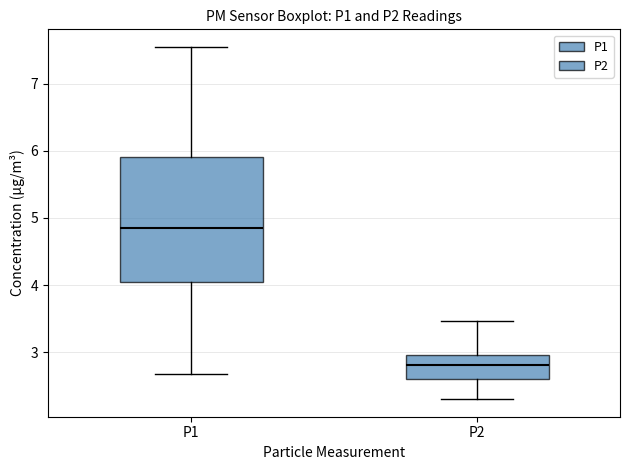

Where is the lower edge of the box for P2 on the y-axis? The values are not printed on the chart, so give them approximately, as read against the axis.

2.6